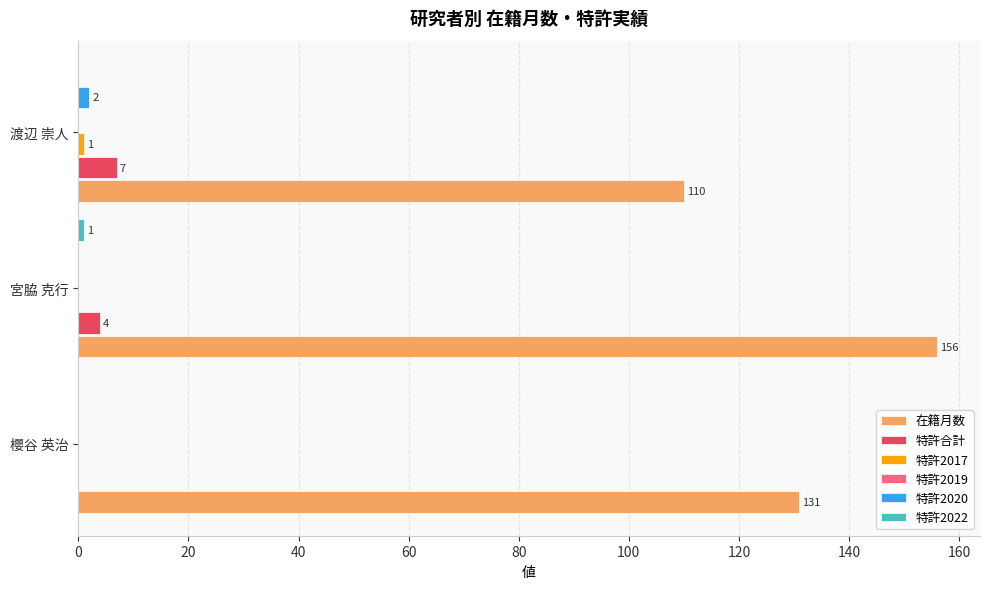

The value of 特許合計 at 櫻谷 英治 is 0. True or false?

True